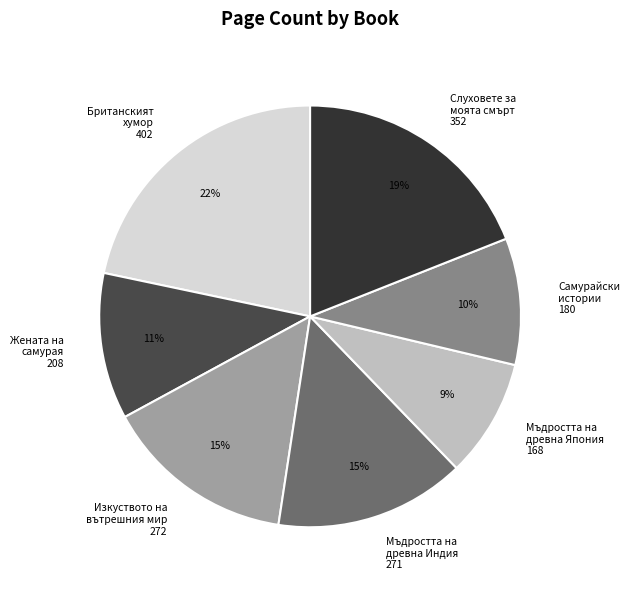

Which has a higher value, Изкуството на вътрешния мир 272 or Британският хумор 402?

Британският хумор 402